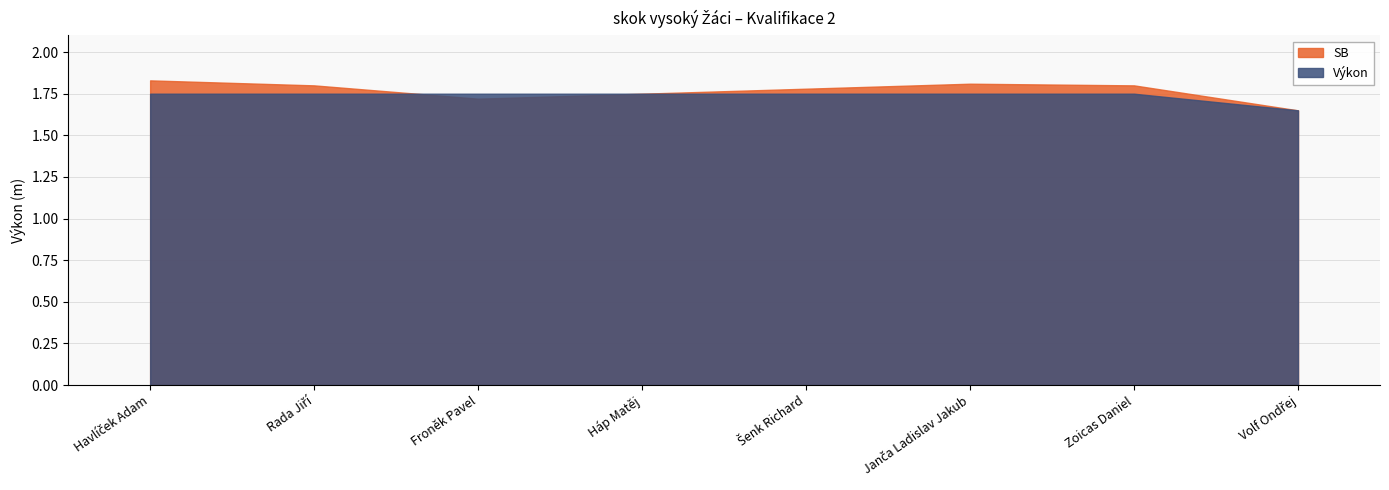

What position from the left is Havlíček Adam?

1